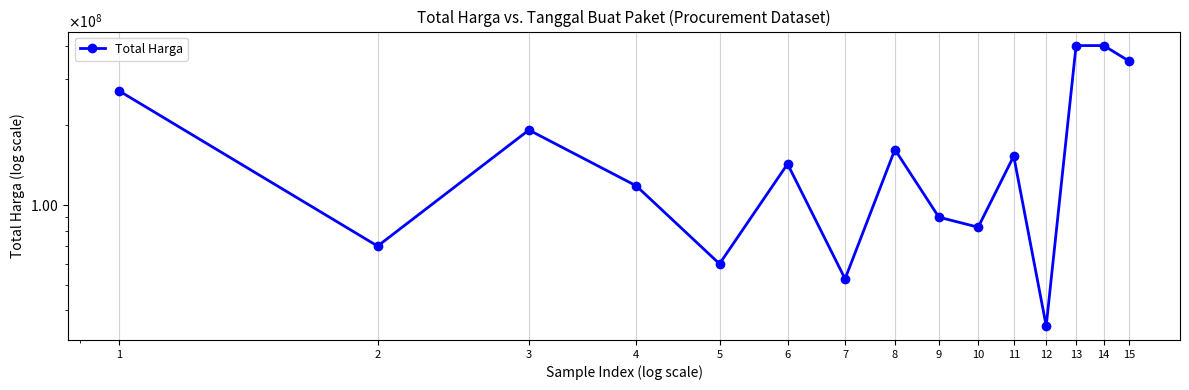

What is the maximum value shown in the chart?

400000000